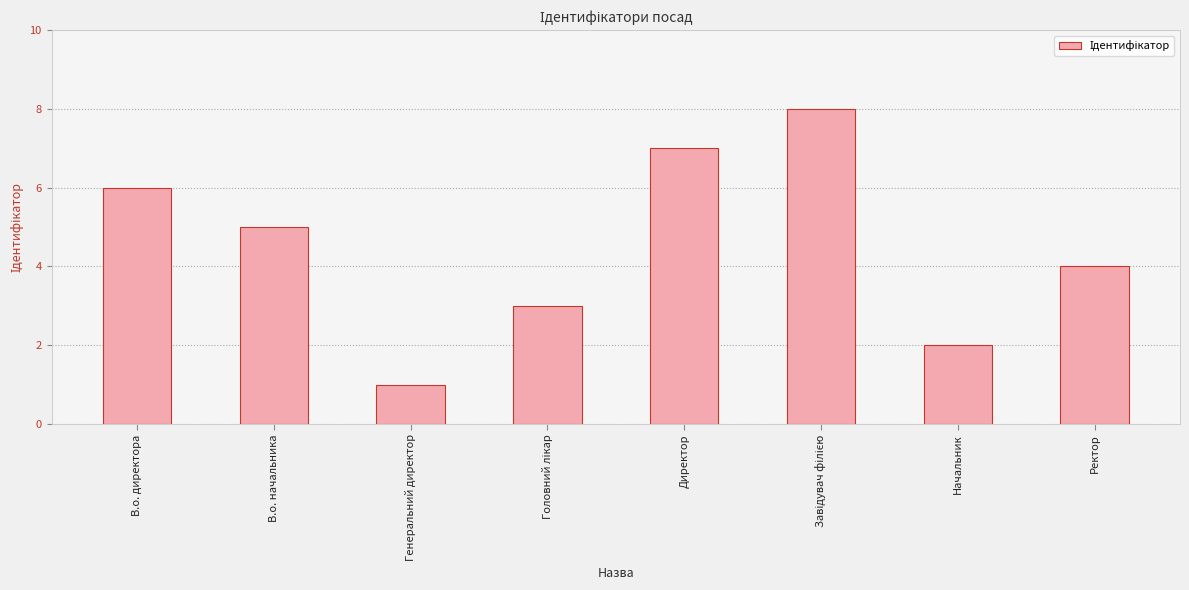

Reading right to left, extract all data points from this chart.

4	2	8	7	3	1	5	6